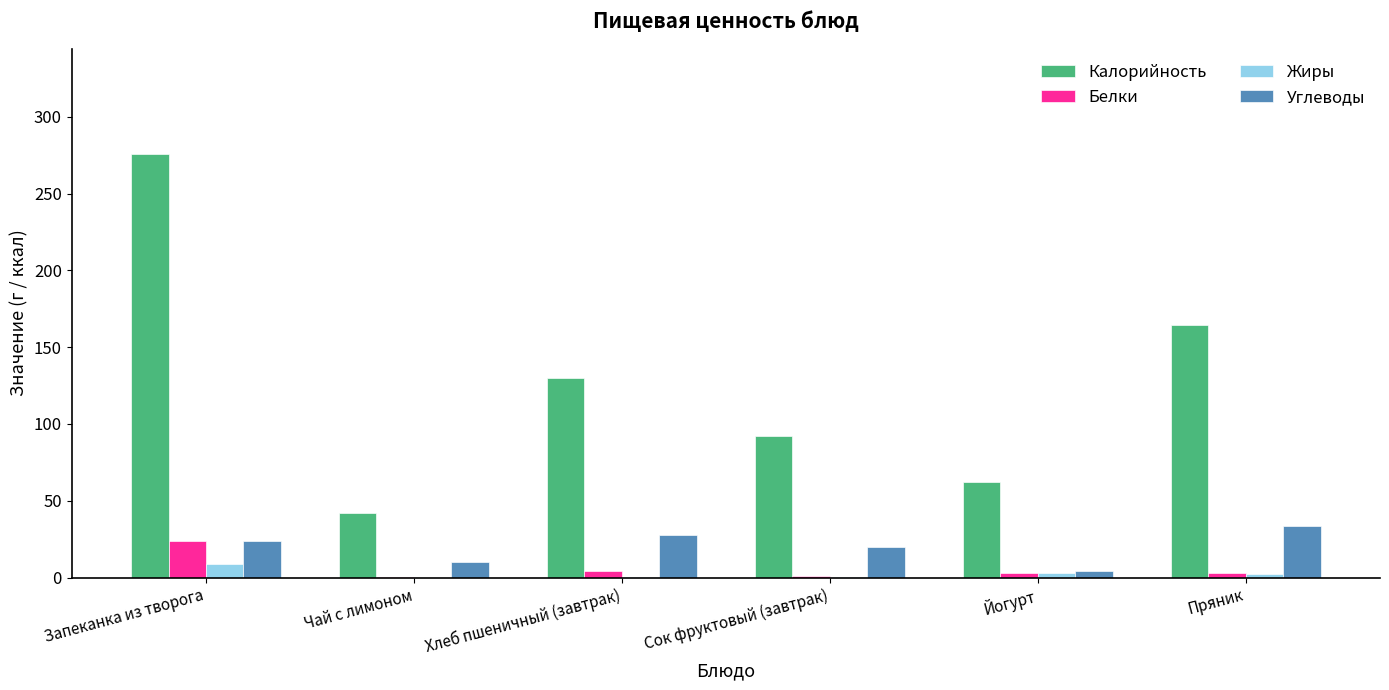

Where does the Жиры series first go above 2?

Запеканка из творога